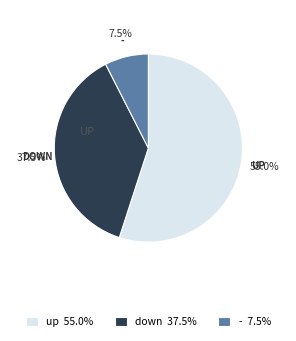

What percentage is NOT represented by - 7.5%?

92.5%